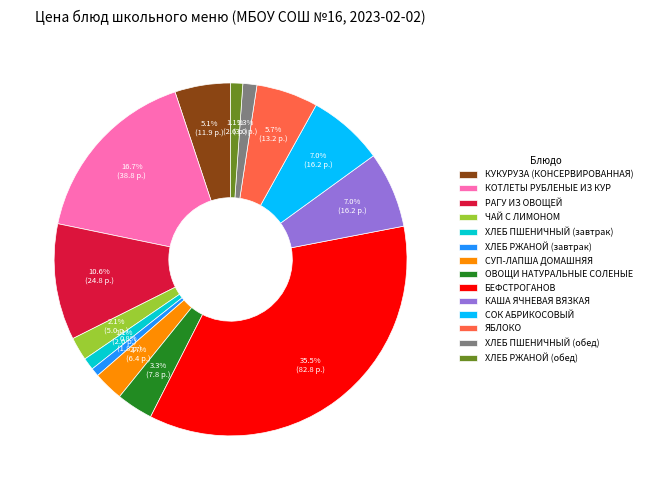

Between ХЛЕБ ПШЕНИЧНЫЙ (завтрак) and КОТЛЕТЫ РУБЛЕНЫЕ ИЗ КУР, which is larger?

КОТЛЕТЫ РУБЛЕНЫЕ ИЗ КУР